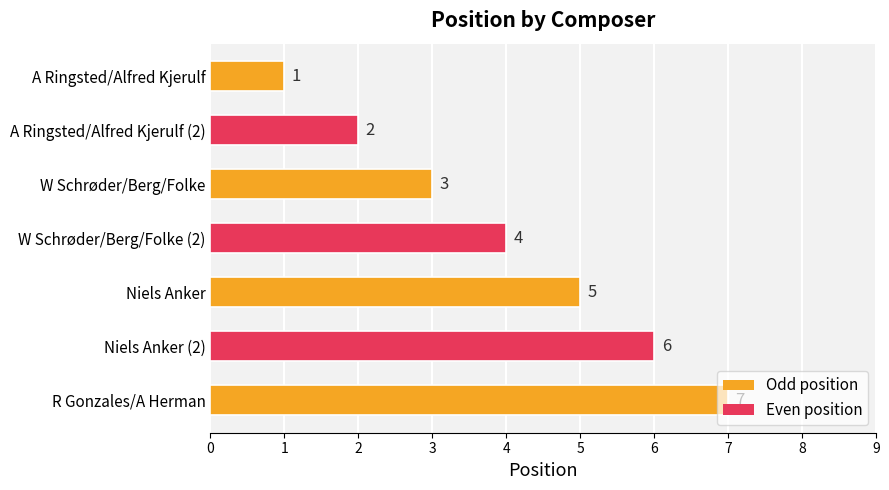

Which has a higher value, R Gonzales/A Herman or Niels Anker (2)?

R Gonzales/A Herman